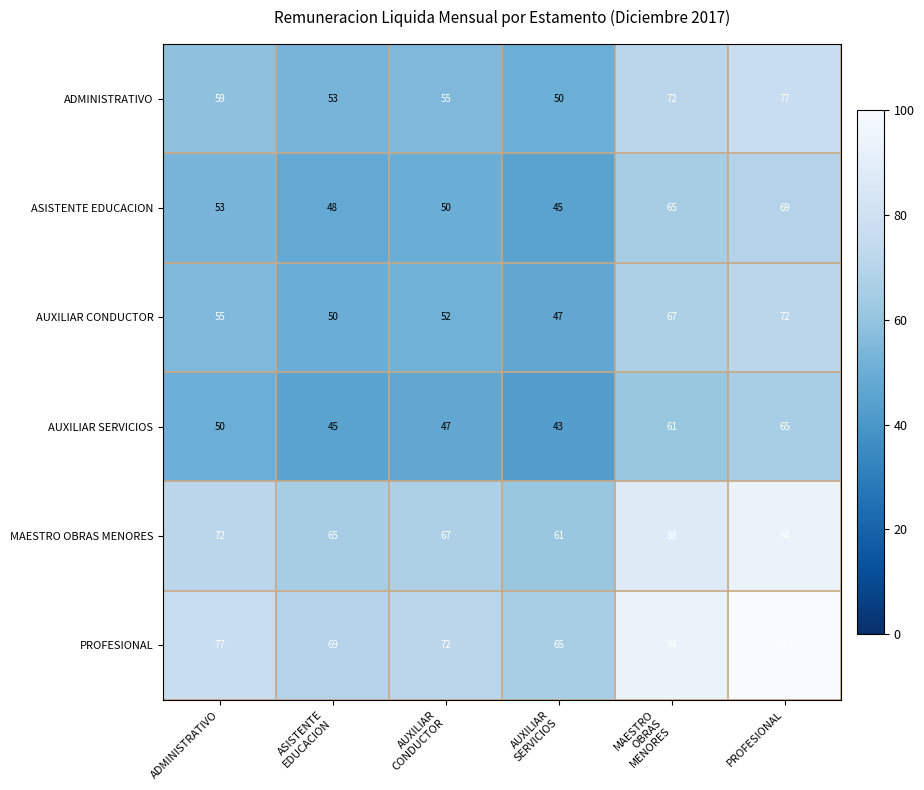

What is the total value across all series at AUXILIAR
SERVICIOS?

311